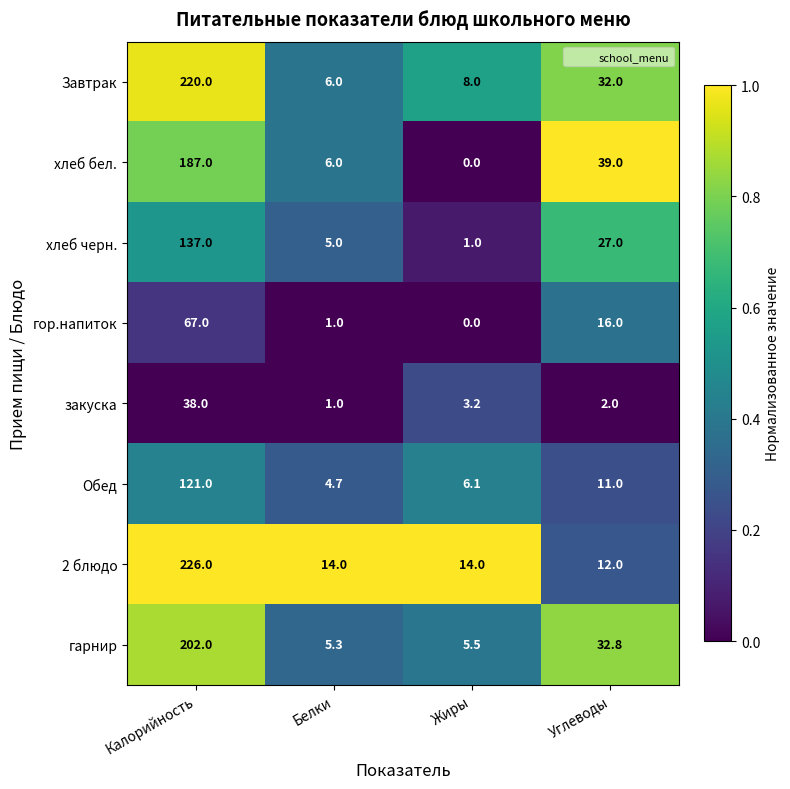

What is the total value across all series at Калорийность?

1198.0